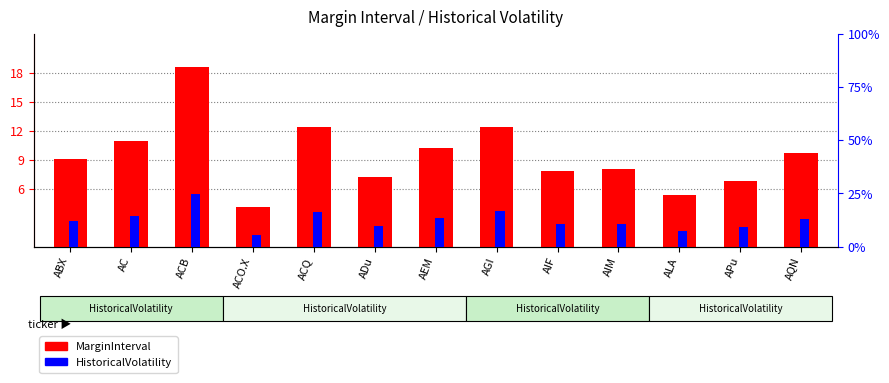

Reading left to right, list all the values displayed in this chart.

MarginInterval: 9.1	10.9	18.5	4.1	12.3	7.2	10.2	12.4	7.9	8.0	5.4	6.8	9.7
HistoricalVolatility: 3.0	3.6	6.2	1.4	4.1	2.4	3.4	4.1	2.6	2.7	1.8	2.3	3.2